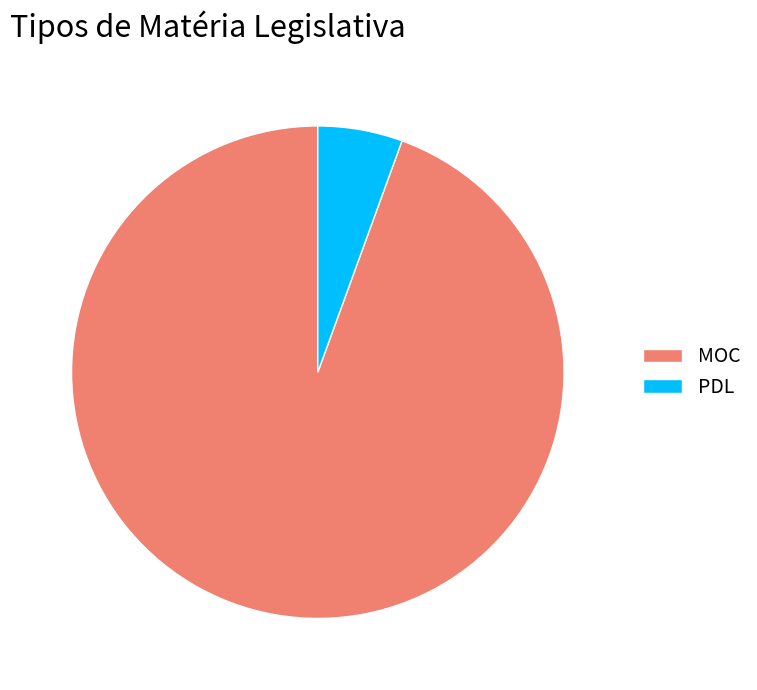

Between MOC and PDL, which is larger?

MOC